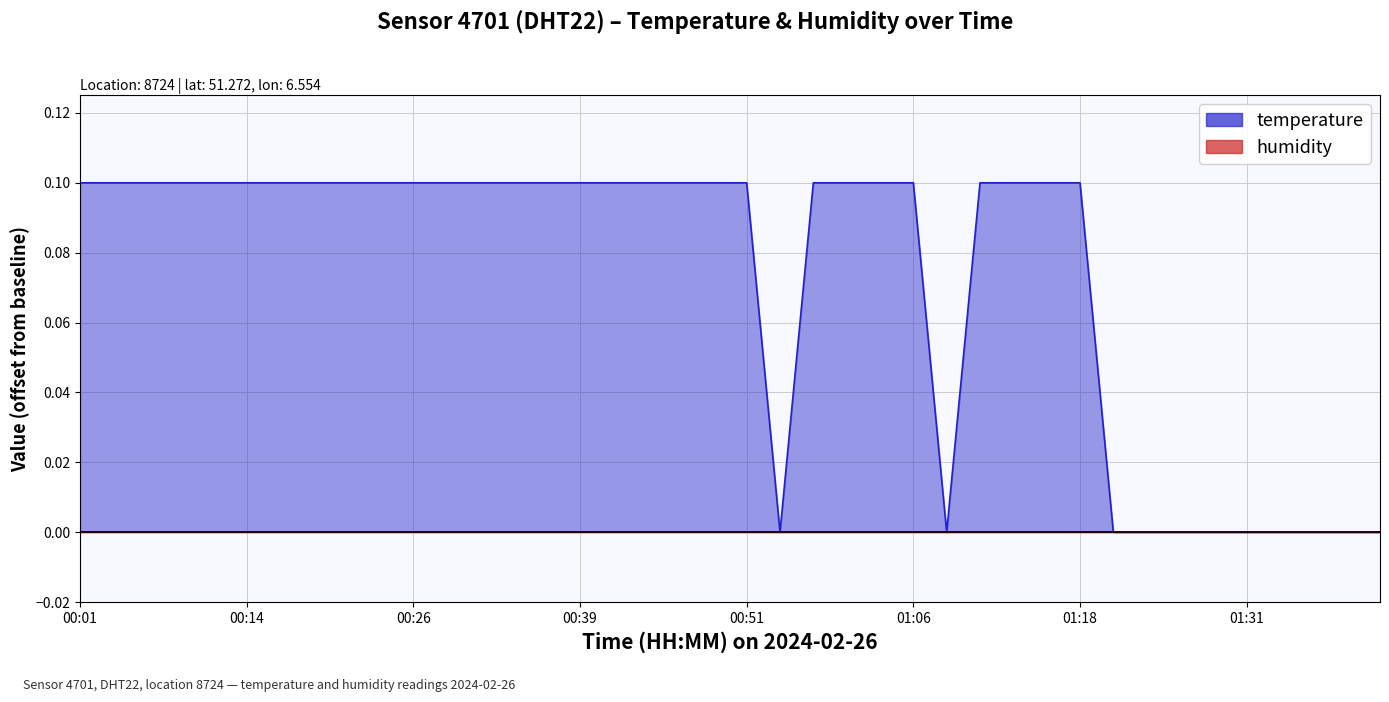

Is it true that the value at 00:26 is 0.1?

True